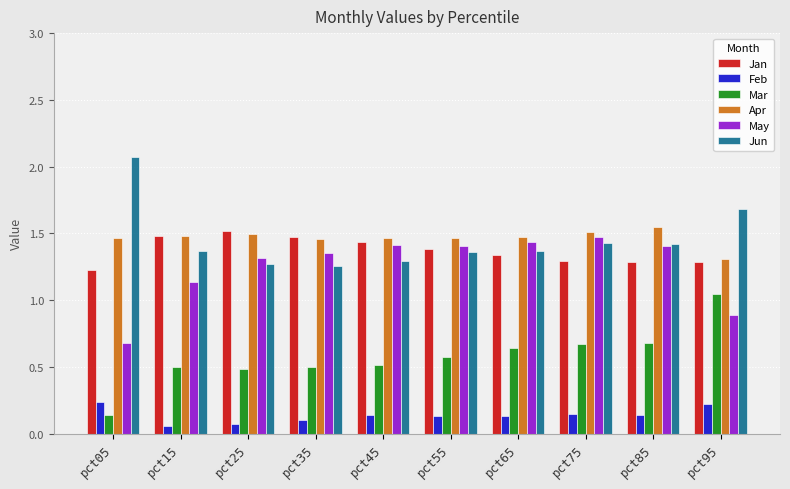

What is the value of the Mar bar at the 3rd from the left?

0.5